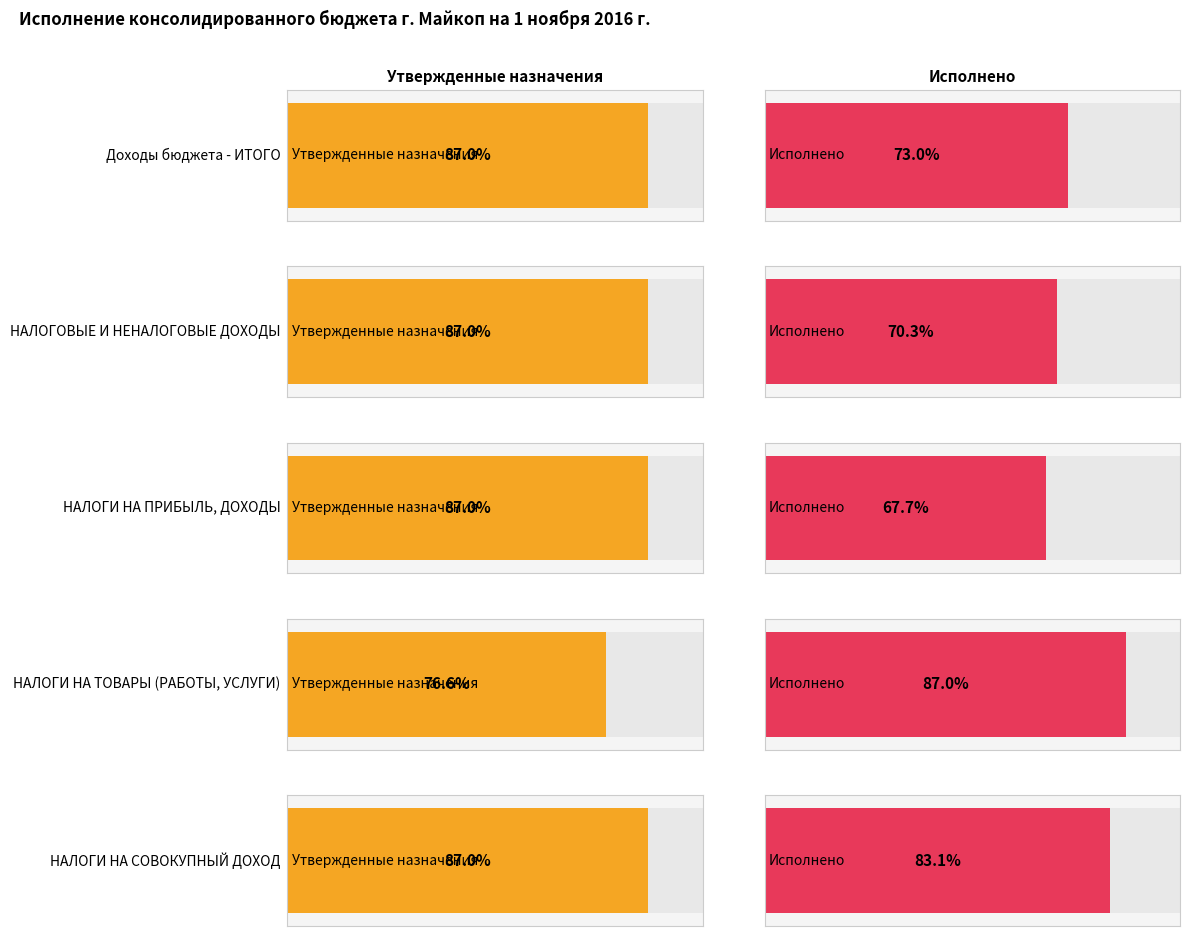

Between НАЛОГОВЫЕ И НЕНАЛОГОВЫЕ ДОХОДЫ and НАЛОГИ НА СОВОКУПНЫЙ ДОХОД, which is larger?

НАЛОГОВЫЕ И НЕНАЛОГОВЫЕ ДОХОДЫ